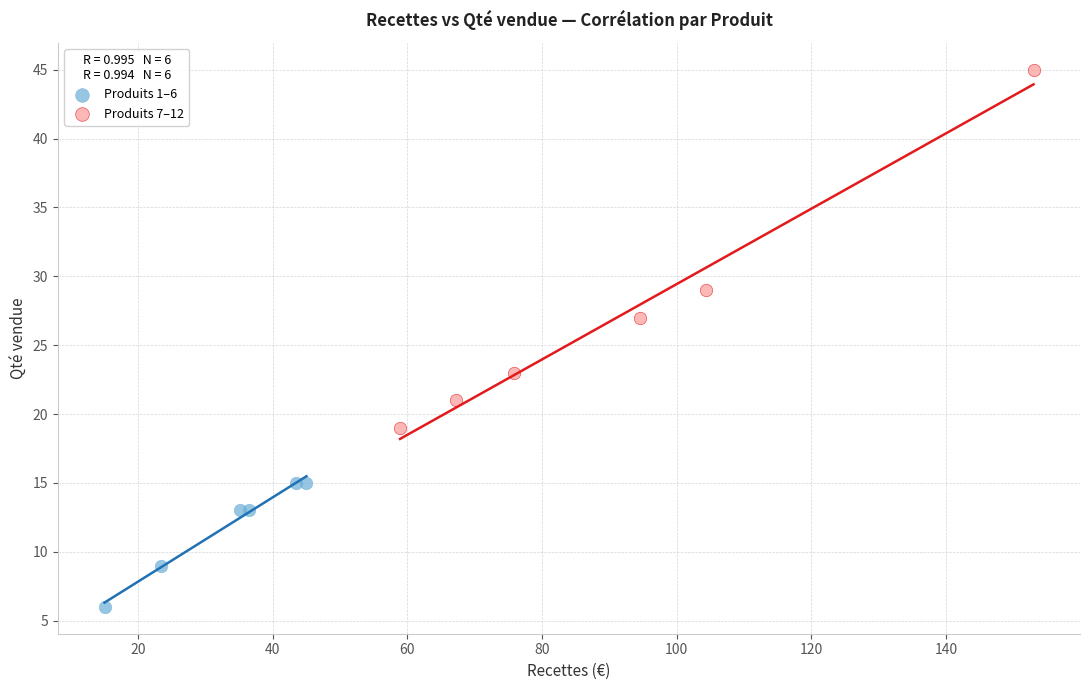

Which series reaches the minimum Y coordinate?

Produits 1–6